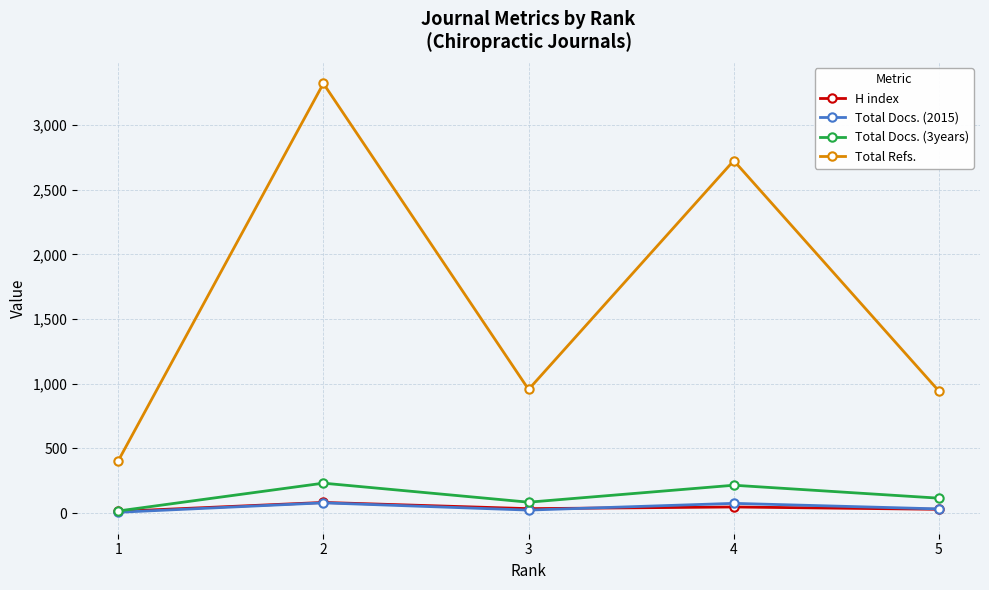

True or false: H index and Total Refs. cross at least once.

False